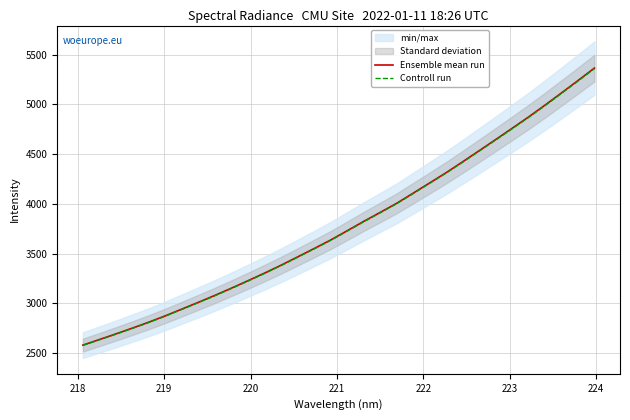

What is the greatest value displayed?

5365.1